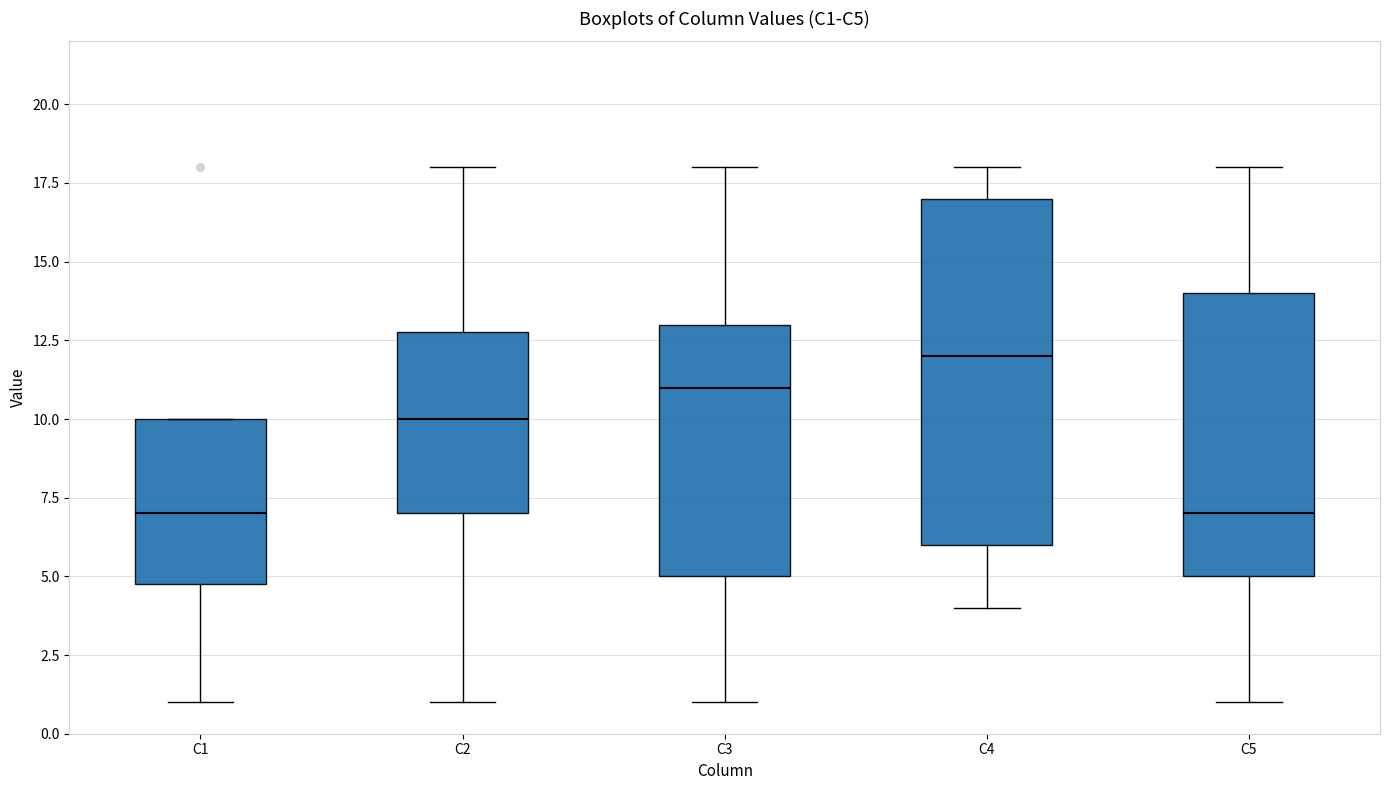

Reading left to right, read every box against the y-axis: the position of its median line, the range the box covers, and the ends of its whiskers. The values are not printed on the chart, so give them approximately, as read against the axis.

C1: median 7, box 5 to 10, whiskers 1 to 10
C2: median 10, box 7 to 13, whiskers 1 to 18
C3: median 11, box 5 to 13, whiskers 1 to 18
C4: median 12, box 6 to 17, whiskers 4 to 18
C5: median 7, box 5 to 14, whiskers 1 to 18